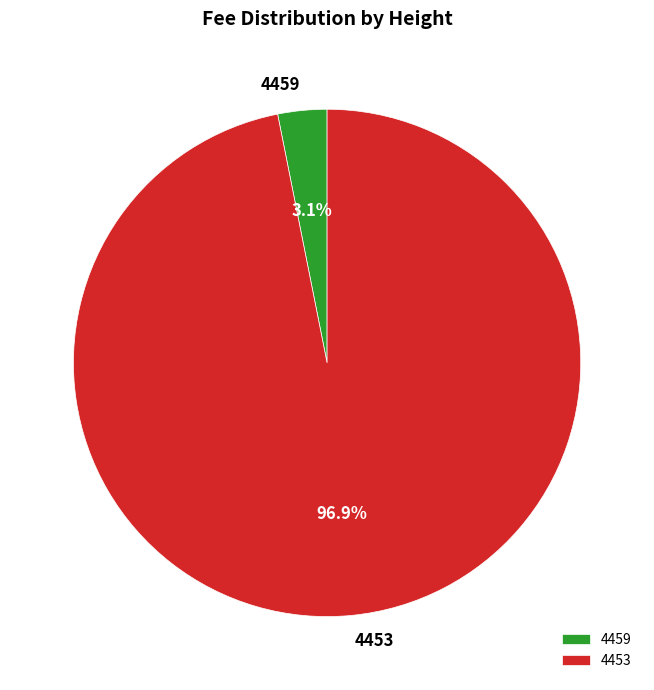

What is the largest slice in the pie chart?

4453